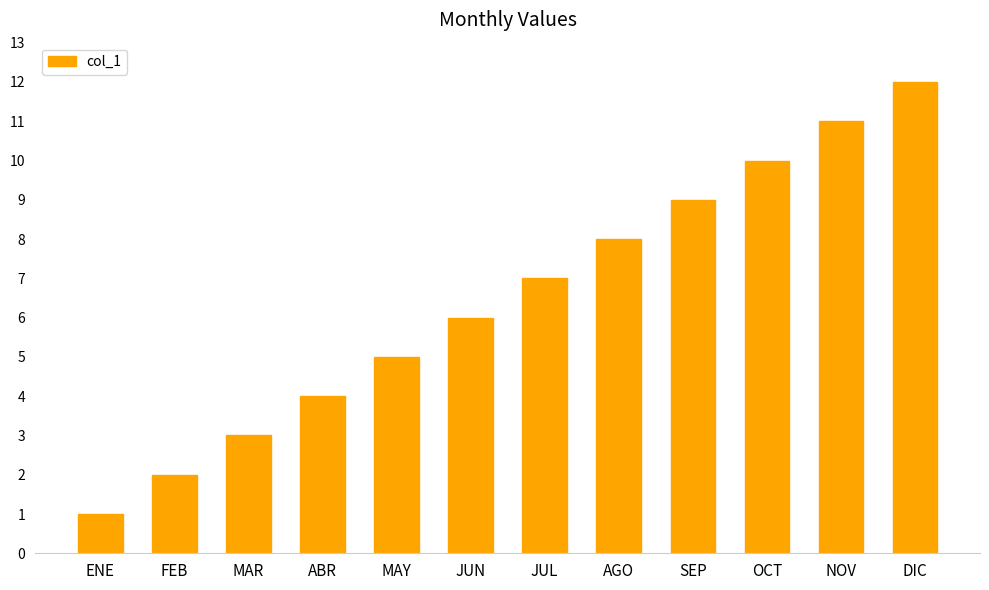

At which category does the chart reach its minimum across all series?

ENE